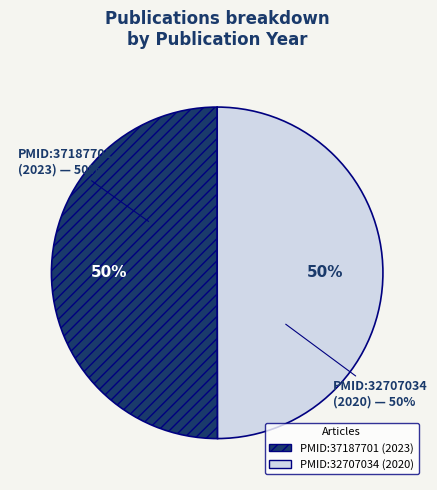

How many slices are in this pie chart?

2